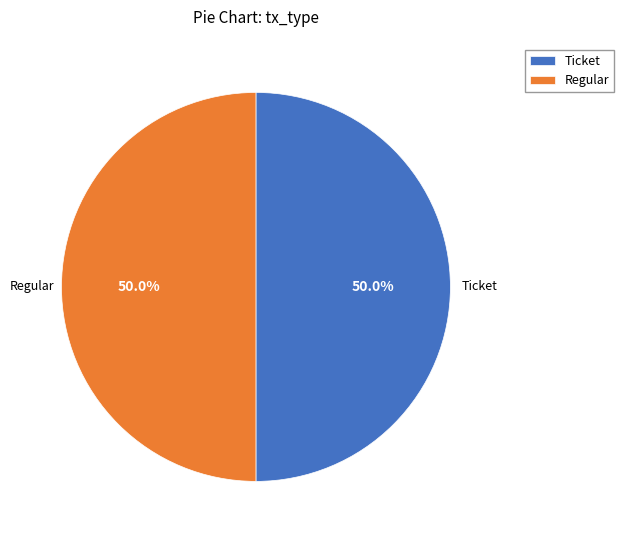

What is the ratio of the value at Regular to the value at Ticket?

1.0